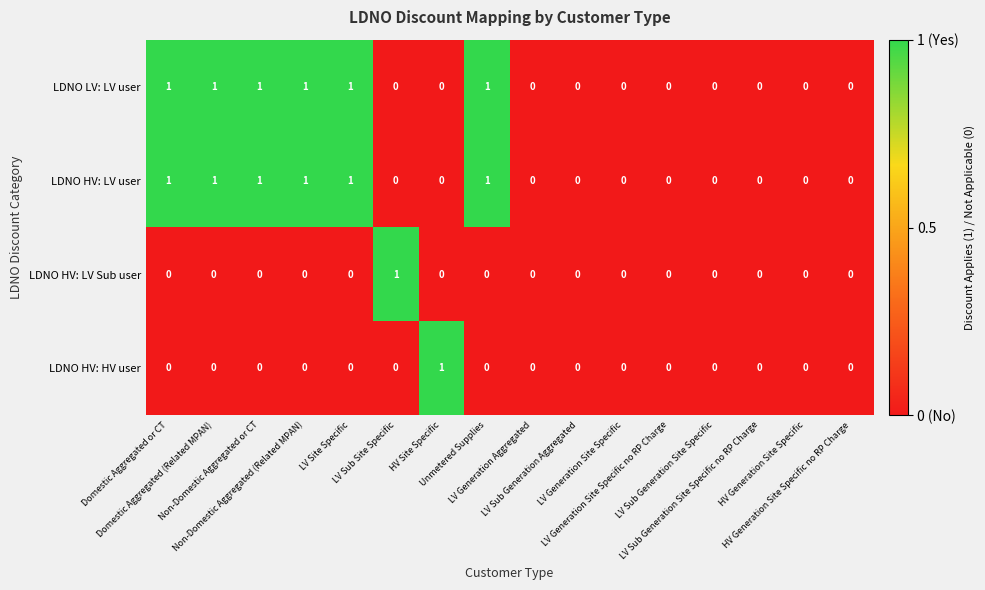

How many categories are shown in the chart?

16